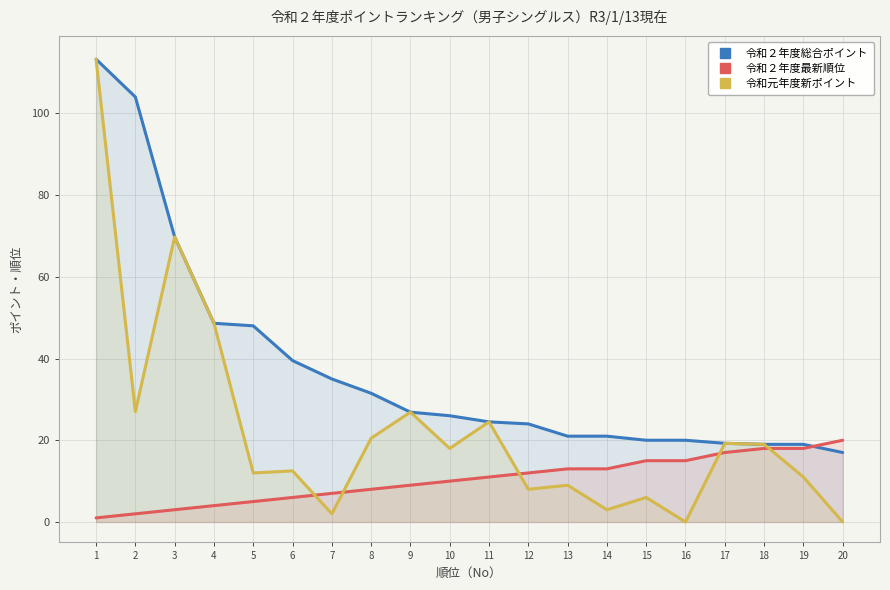

How many lines are shown in the chart?

3